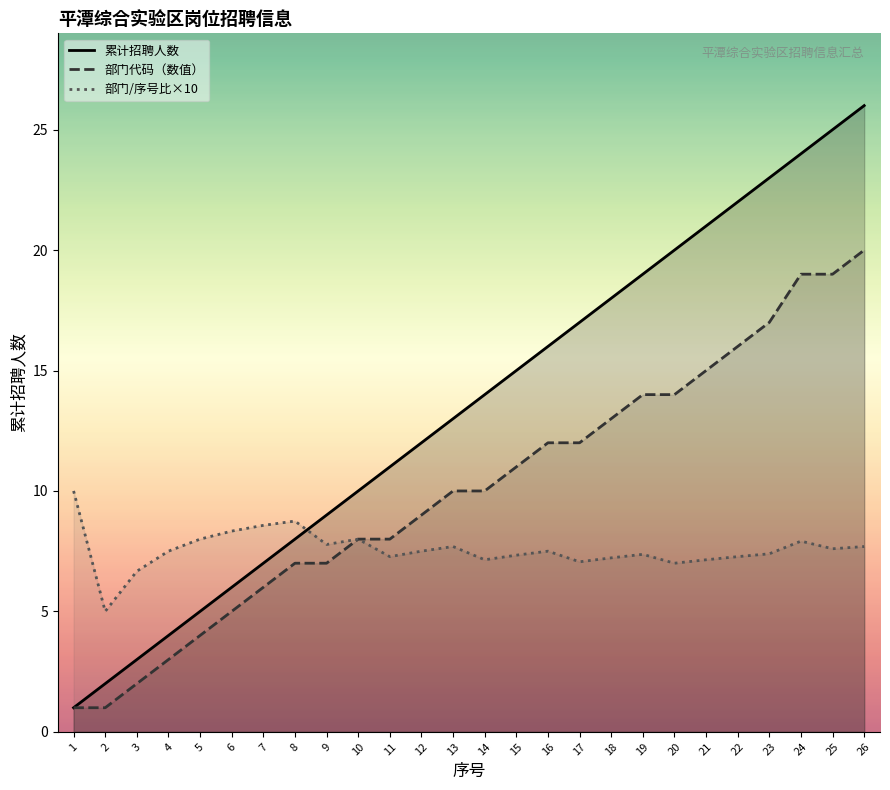

Which has a higher value, 17 or 5?

17